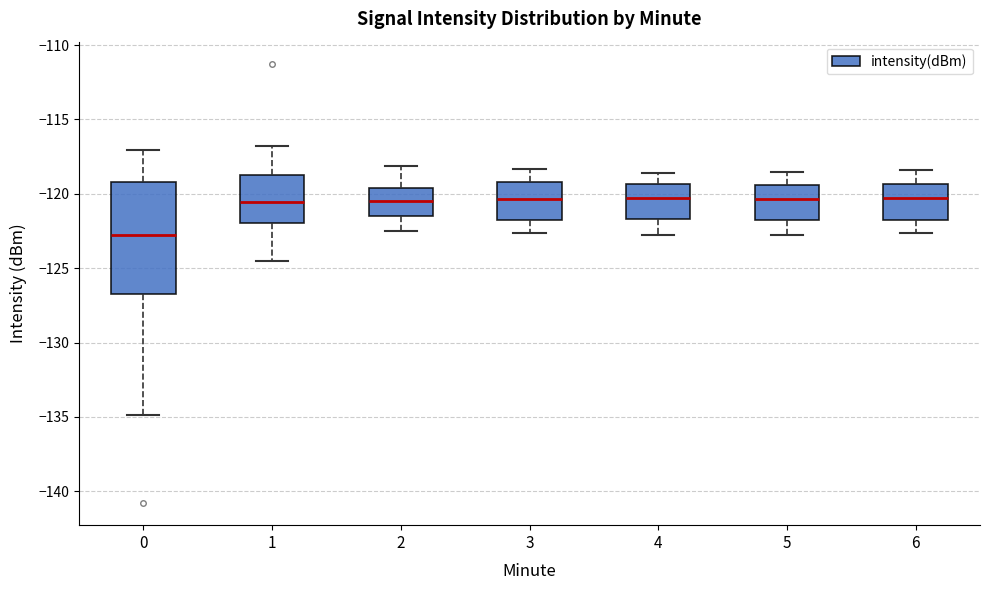

Comparing the boxes themselves (not the whiskers), which one is the tallest?

0